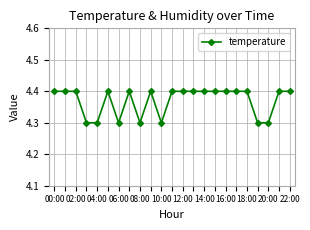

Reading left to right, list all the values displayed in this chart.

4.4	4.4	4.4	4.3	4.3	4.4	4.3	4.4	4.3	4.4	4.3	4.4	4.4	4.4	4.4	4.4	4.4	4.4	4.4	4.3	4.3	4.4	4.4